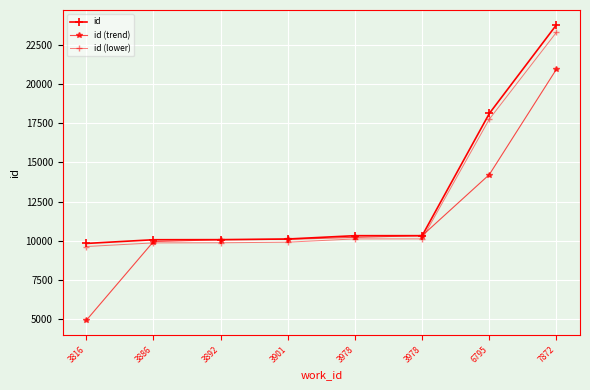

Does the chart have visible grid lines?

Yes